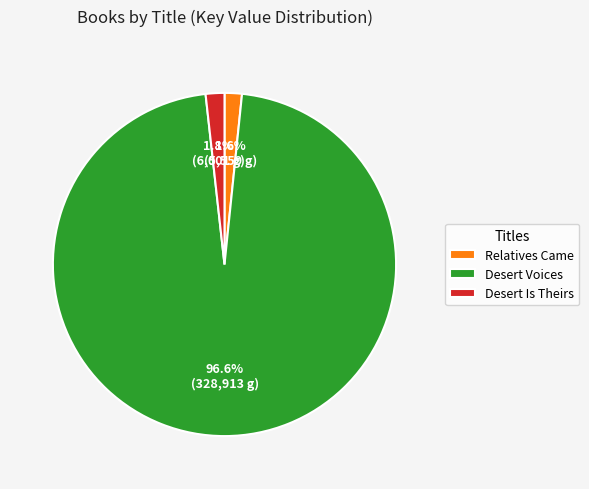

Which has a higher value, Relatives Came or Desert Voices?

Desert Voices